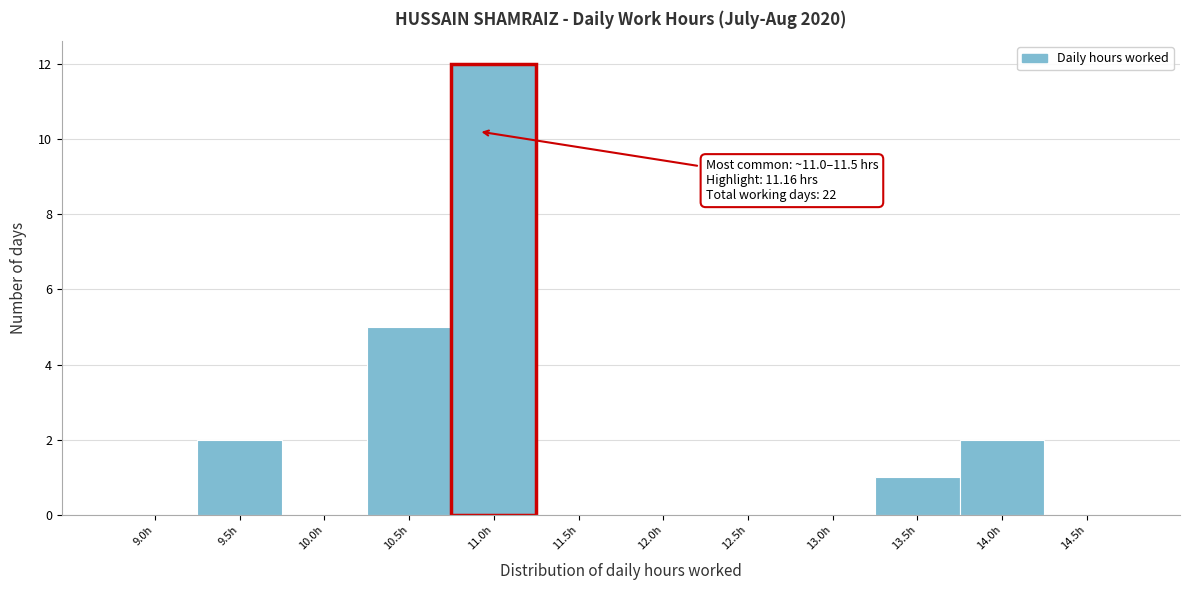

What is the change in value from 10.5h to 12.5h?

-5